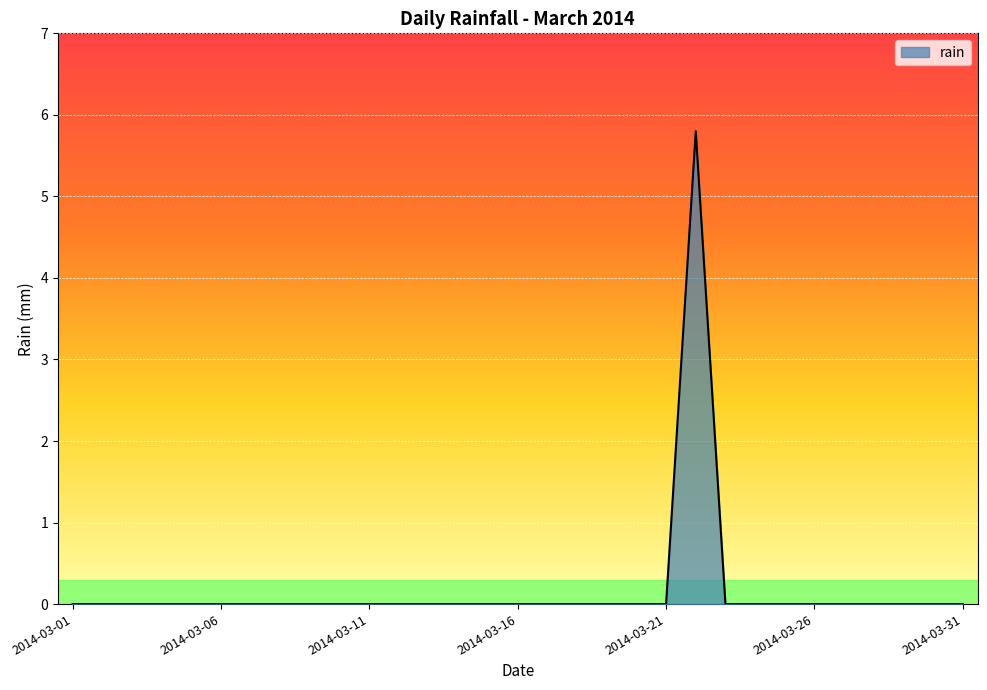

What is the greatest value displayed?

5.8